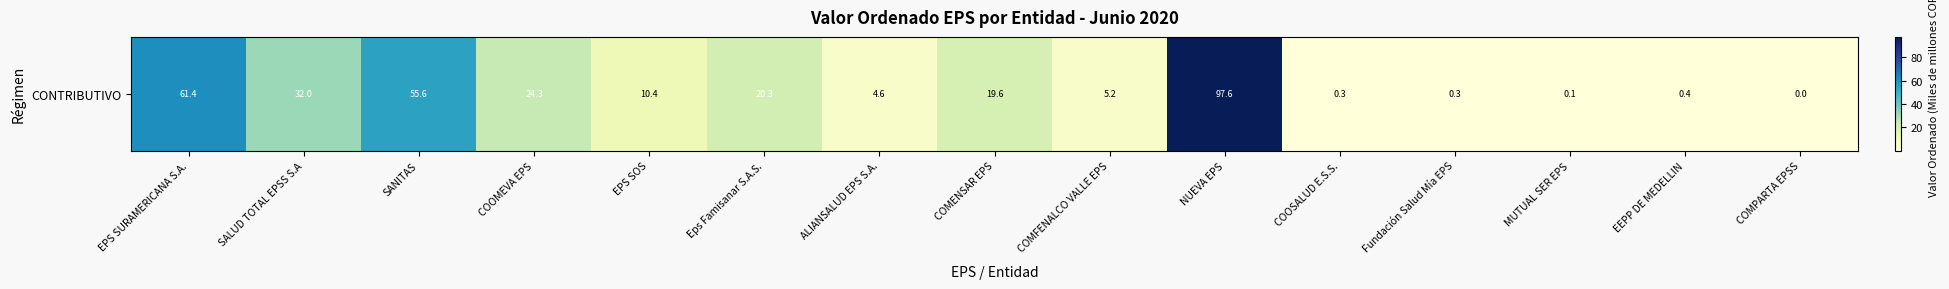

Which category has the highest value across all series?

NUEVA EPS